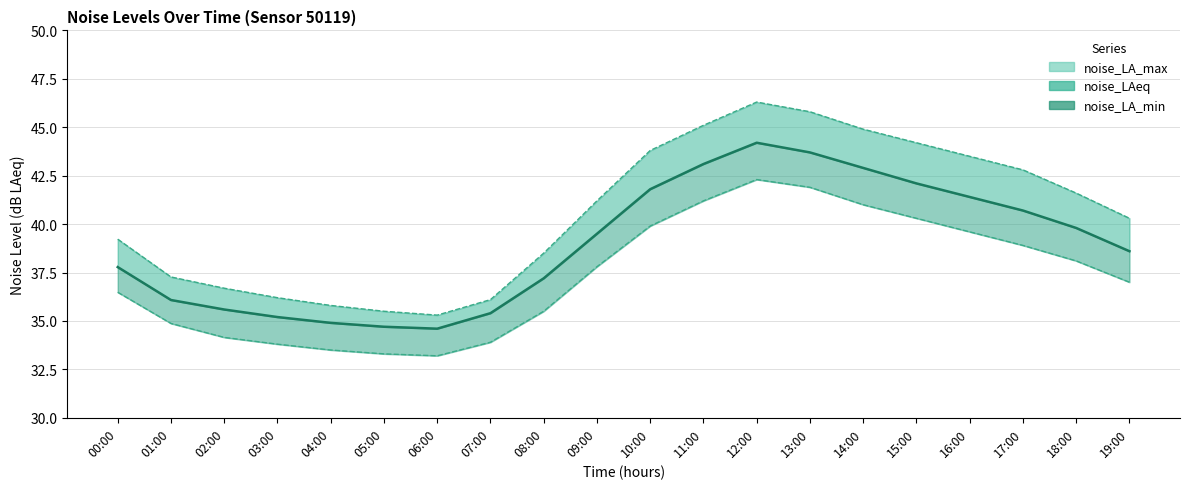

At which category is the sum across all series the highest?

12:00